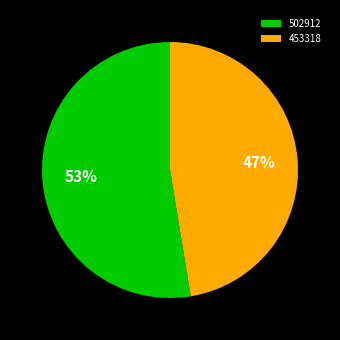

True or false: 502912 accounts for 53% of the total.

True